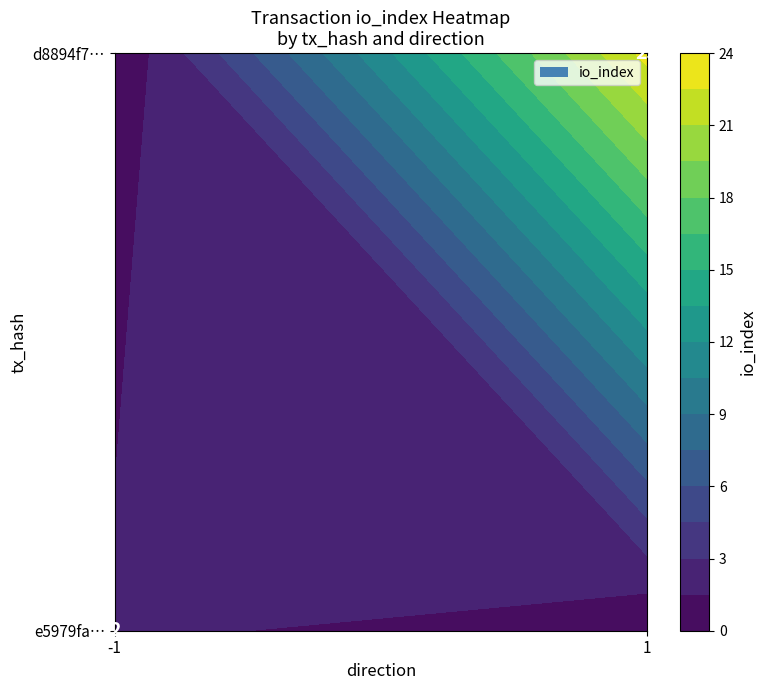

List the series in order of their overall mean, lowest first.

e5979fa10d8b7b9436fd826d7aa7cf678592694, d8894f734a7bb2ab1124459a7eee115cd01baf9